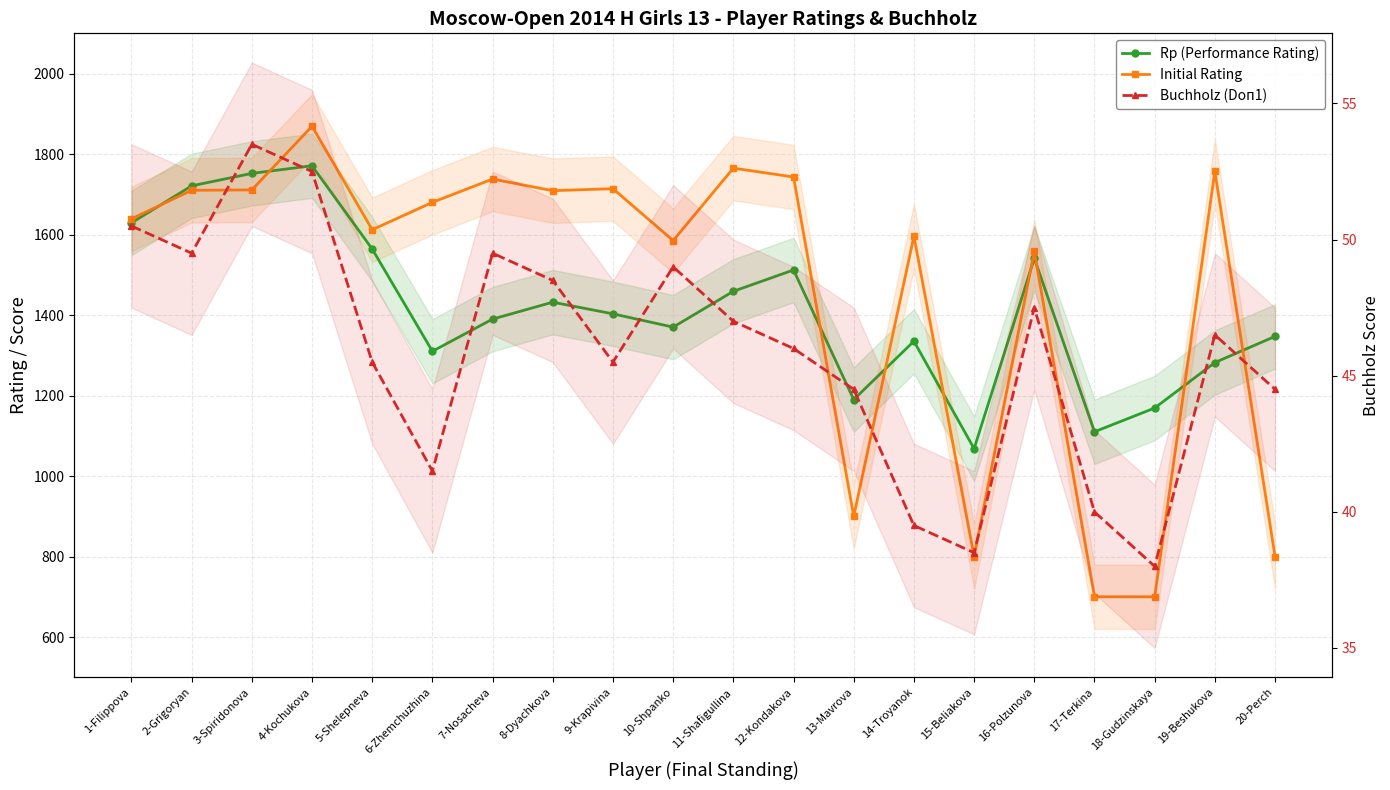

What are all the series names shown in the legend?

Rp (Performance Rating), Initial Rating, Buchholz (Doп1)